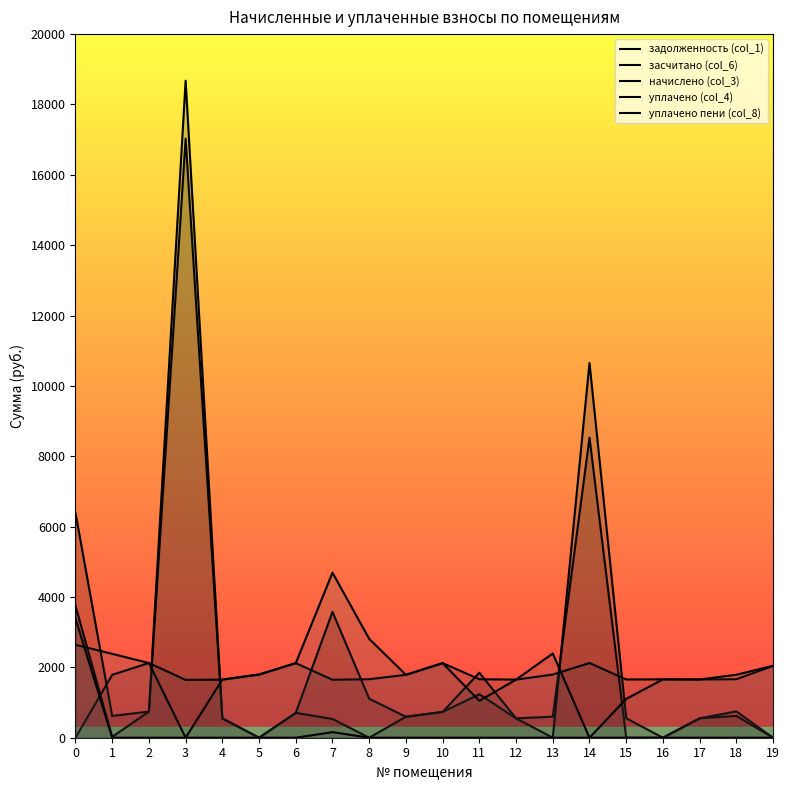

True or false: засчитано (col_6) has more than 1 points higher than both neighbors.

True